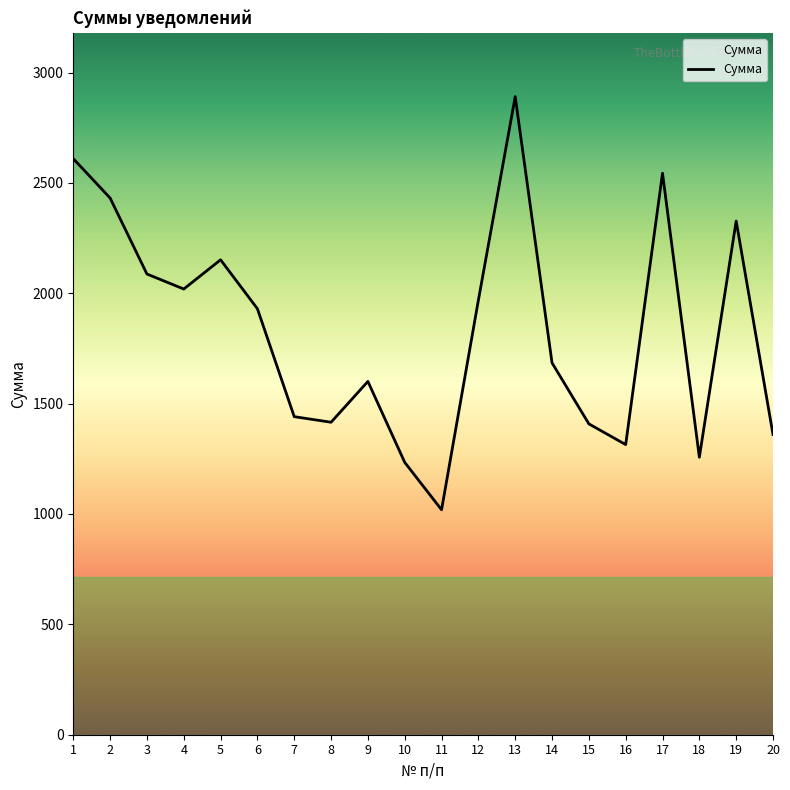

What is the change in value from 1 to 13?

+280.9